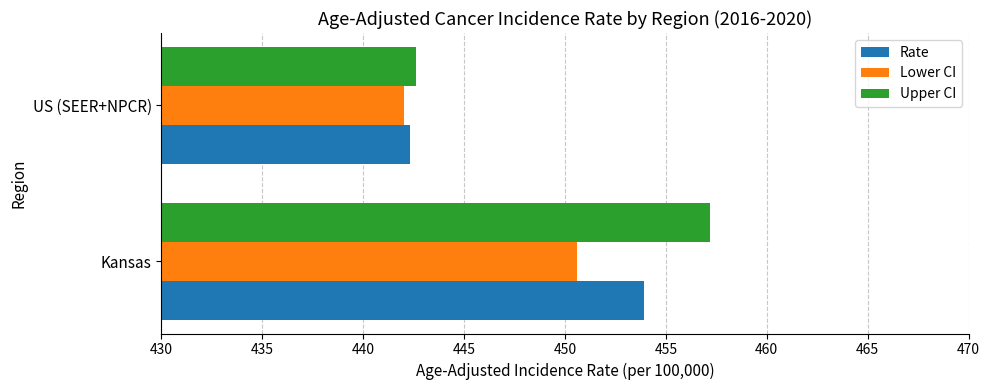

Which series has the largest range (max minus min)?

Upper CI